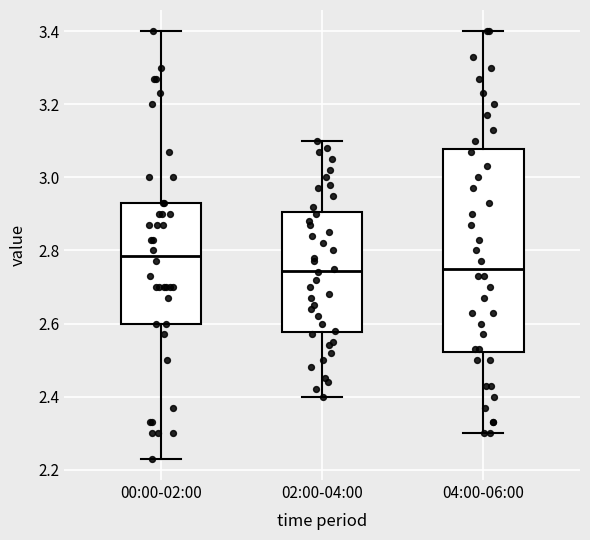

Reading left to right, read every box against the y-axis: the position of its median line, the range the box covers, and the ends of its whiskers. The values are not printed on the chart, so give them approximately, as read against the axis.

00:00-02:00: median 2.78, box 2.60 to 2.94, whiskers 2.24 to 3.40
02:00-04:00: median 2.74, box 2.58 to 2.90, whiskers 2.40 to 3.10
04:00-06:00: median 2.76, box 2.52 to 3.08, whiskers 2.30 to 3.40